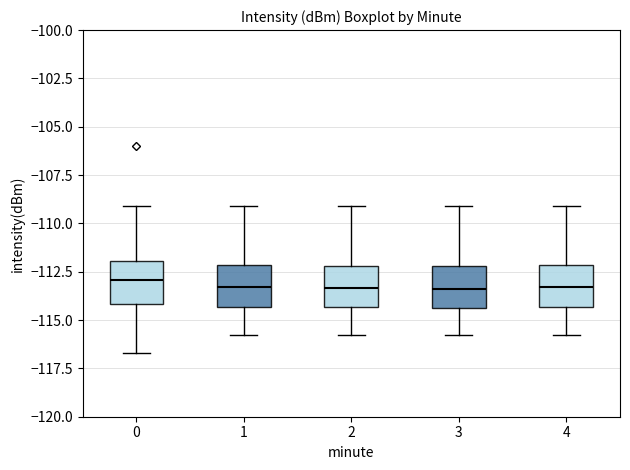

Where does the lower whisker of the box at x = 4 end on the y-axis? The values are not printed on the chart, so give them approximately, as read against the axis.

-116.0